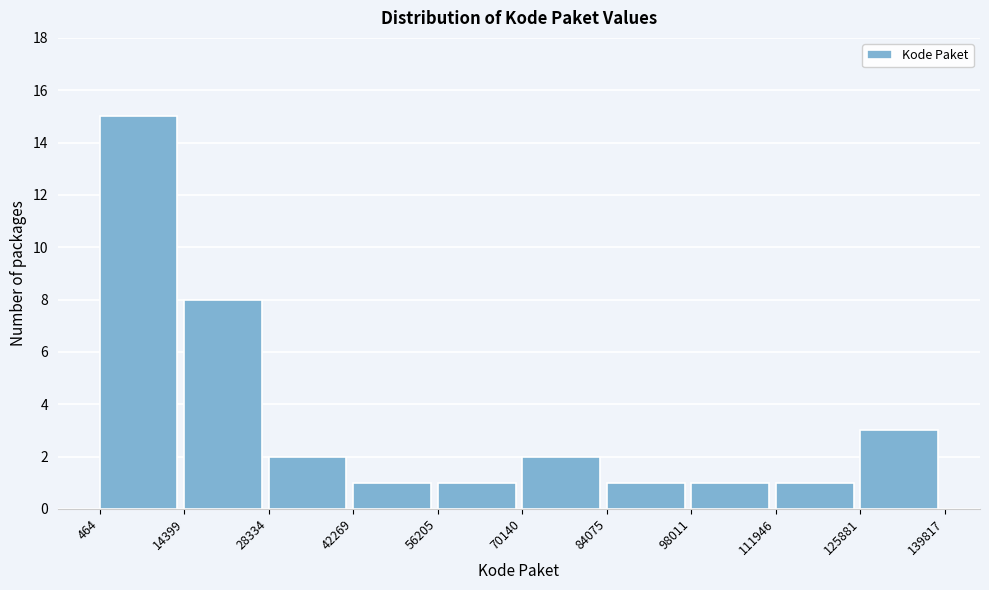

Over which range of the x-axis is the bar tallest?

464 to 14399